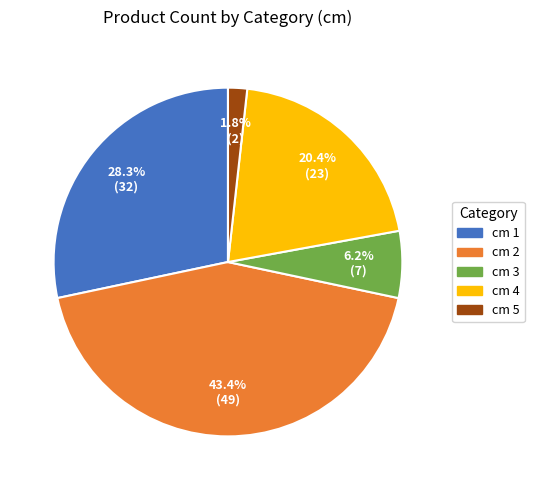

How much of the chart is everything except cm 3?

93.8%